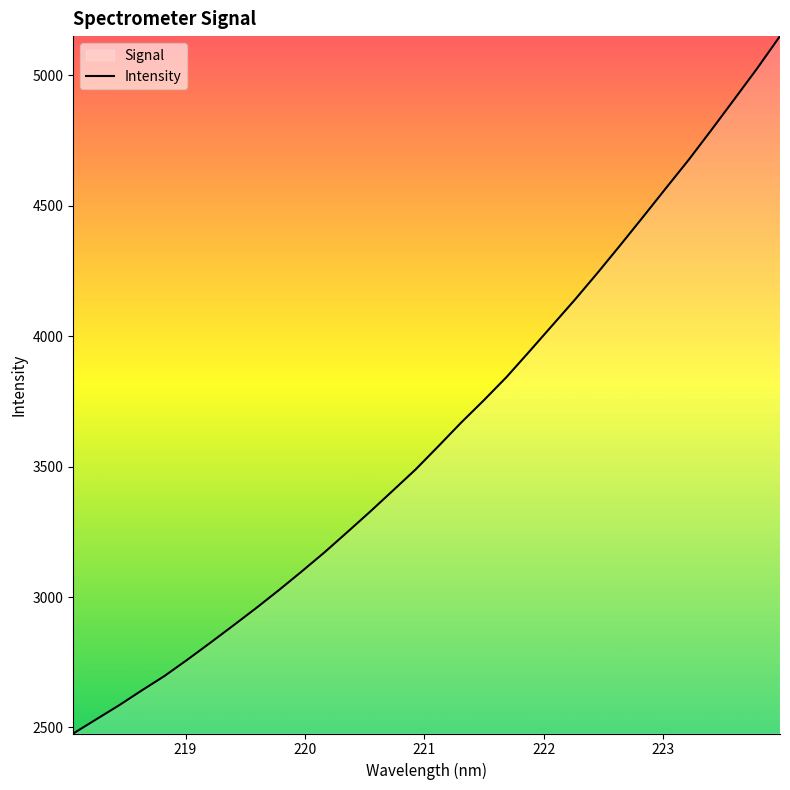

What is the difference between the maximum and minimum values?

2672.7